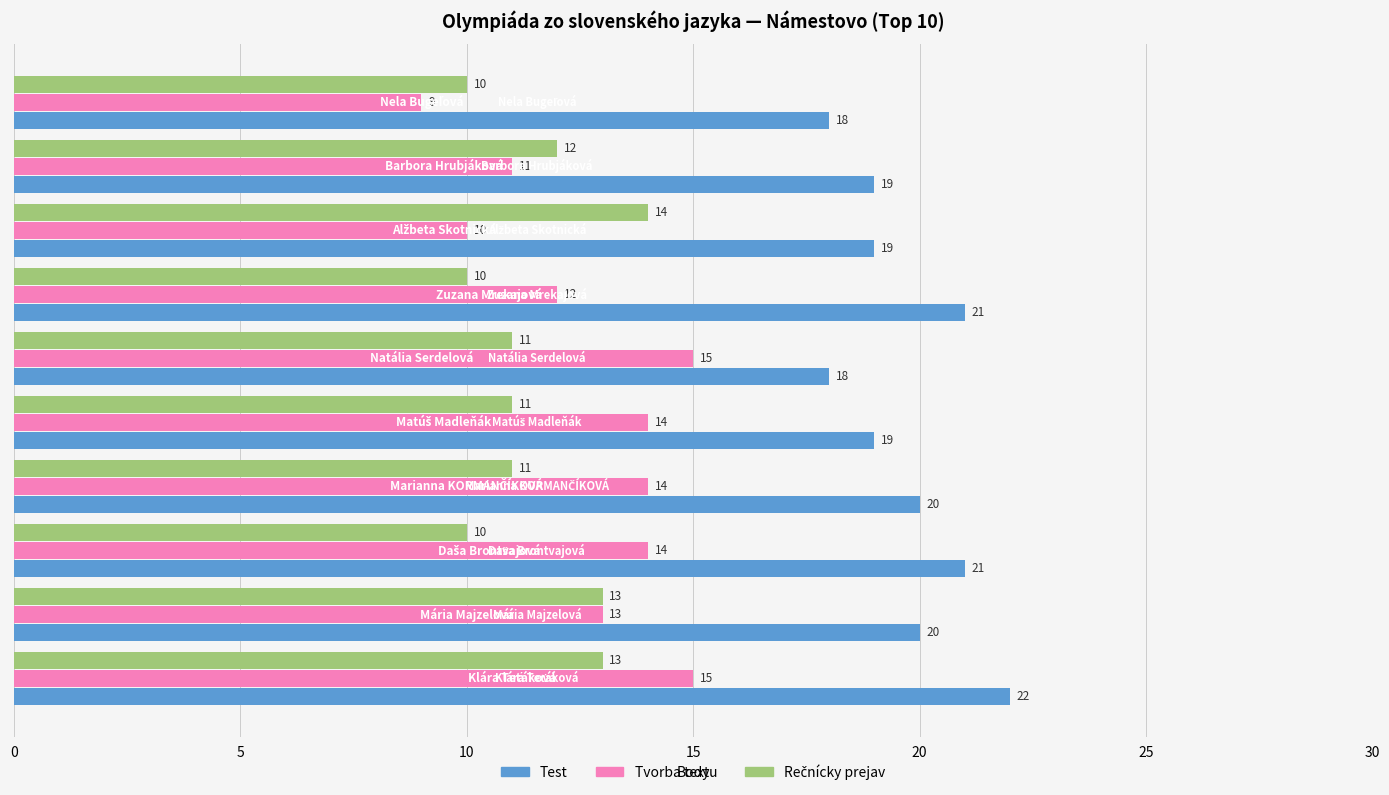

What is the difference between the maximum and second lowest values in the Test series?

4